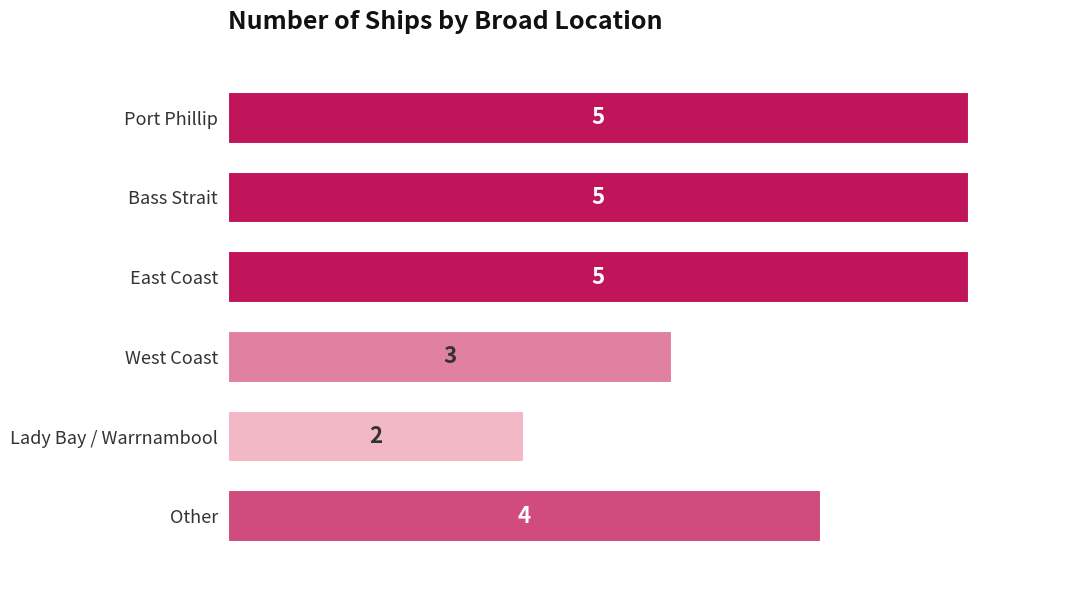

Are the bars horizontal?

Yes